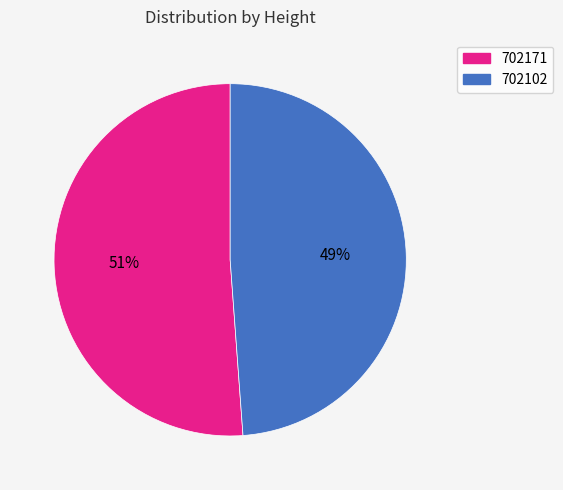

Is it true that 702171 is 43% of the pie?

False